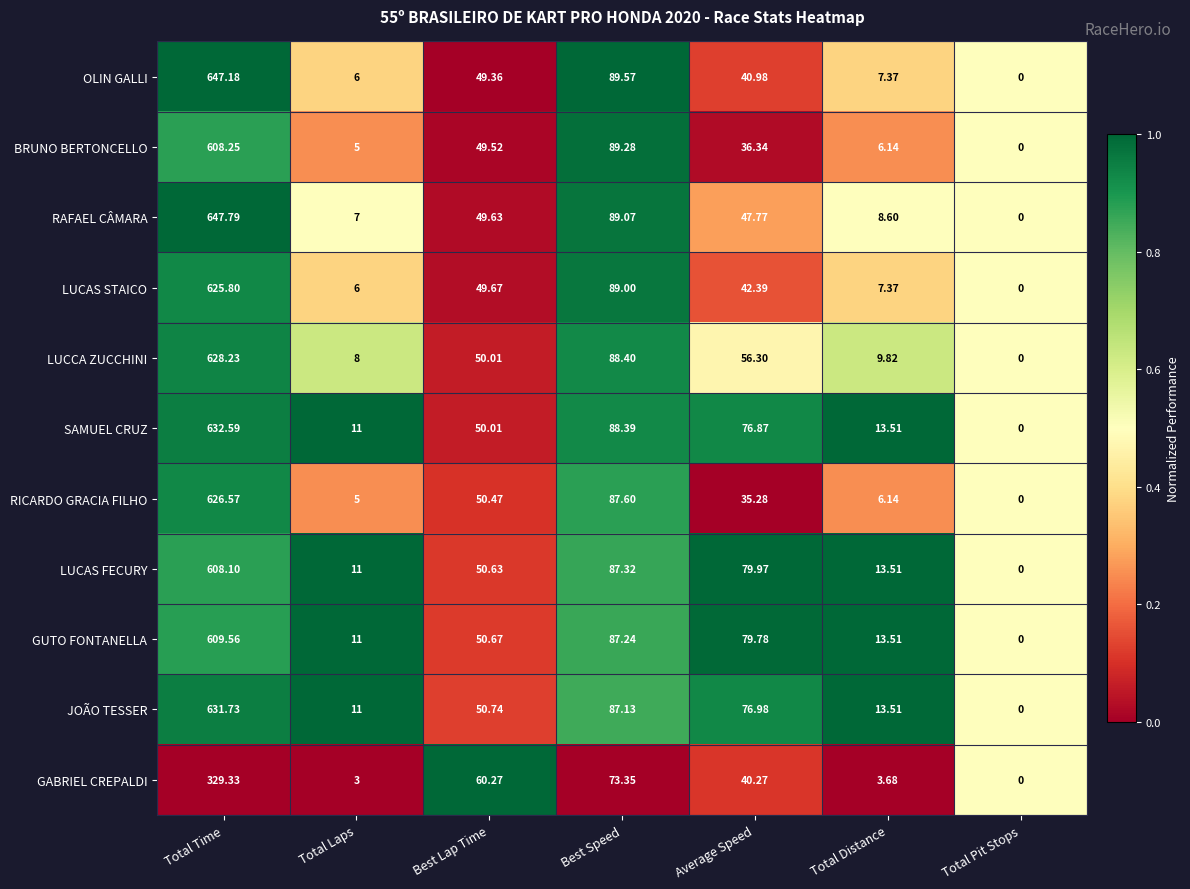

At which label does BRUNO BERTONCELLO reach its peak?

Total Time